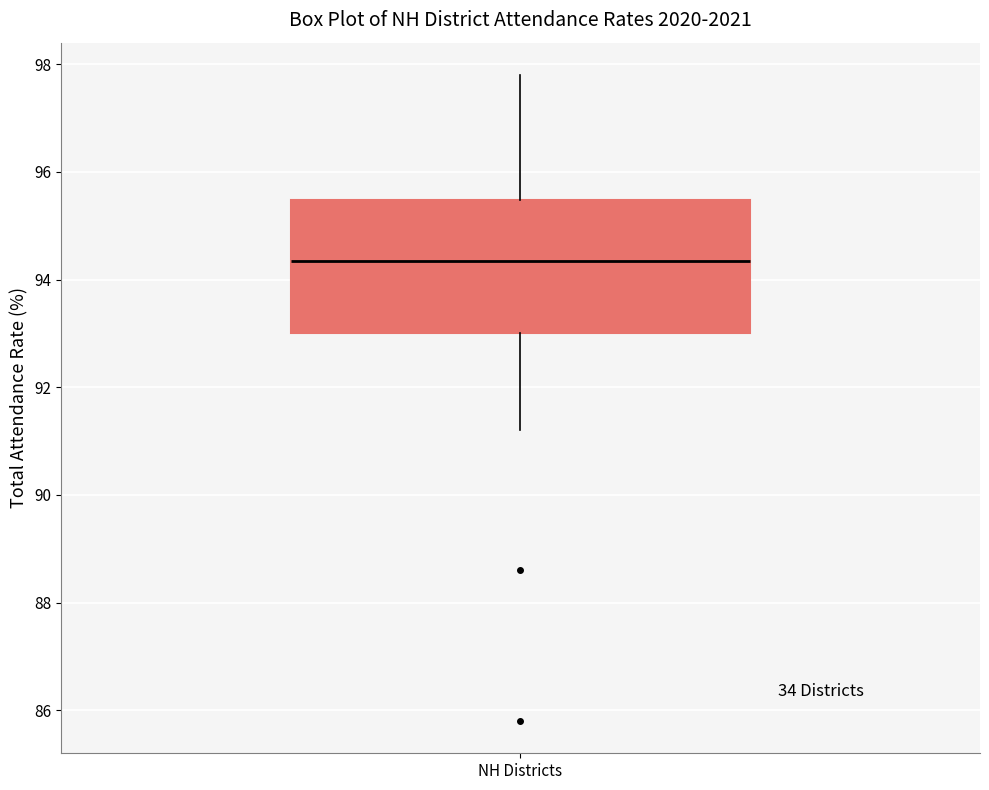

Transcribe this box plot: give where the median line is, the range the box spans, and where the two whiskers end, as read against the y-axis. The values are not printed on the chart, so give them approximately, as read against the axis.

median 94.4, box 93.0 to 95.4, whiskers 91.2 to 97.8